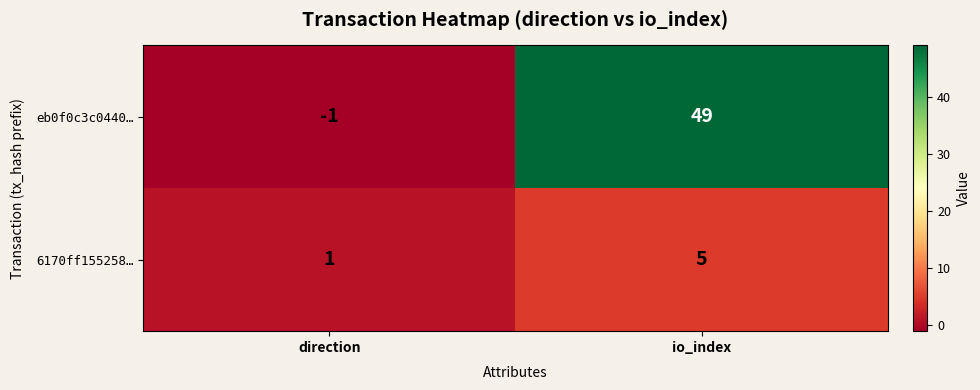

What is the sum of all 6170ff155258… values?

6